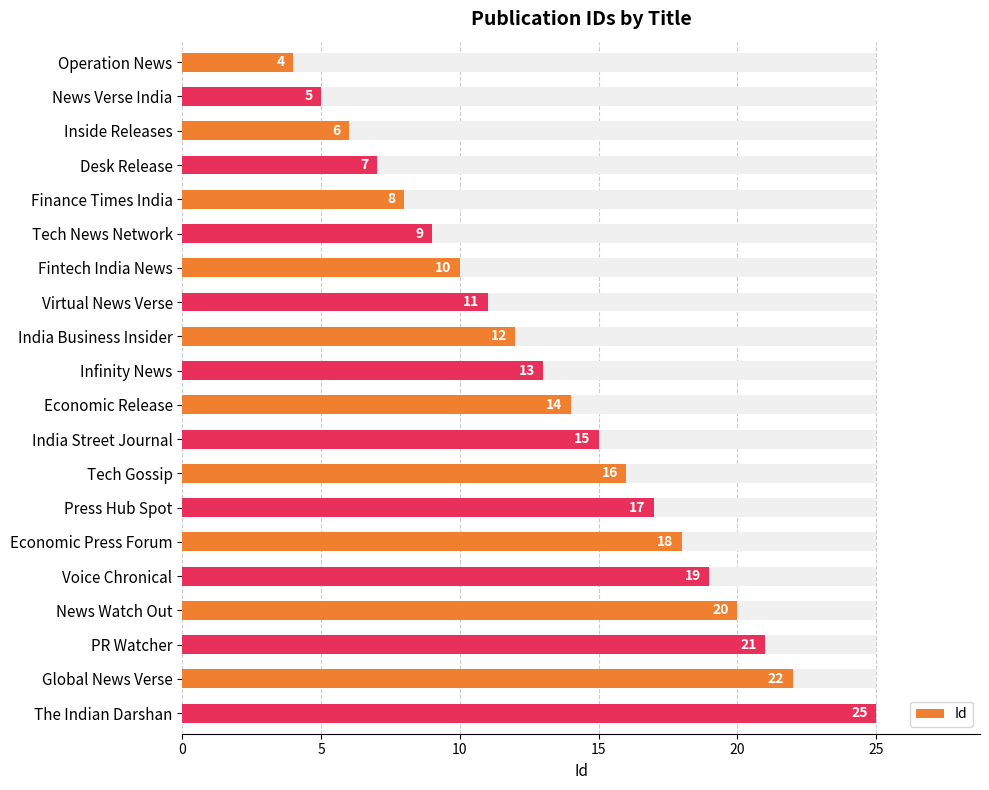

Which has a higher value, Economic Release or Virtual News Verse?

Economic Release